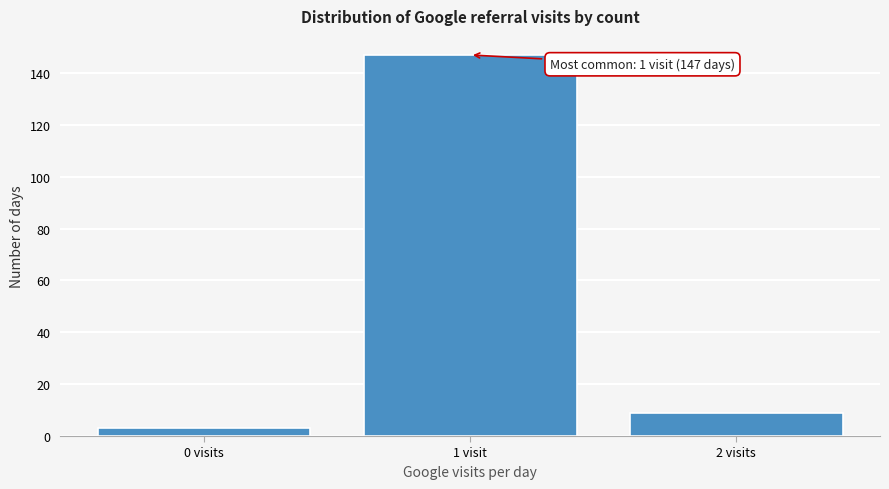

Reading left to right, list all the values displayed in this chart.

0 visits=3	1 visit=147	2 visits=9